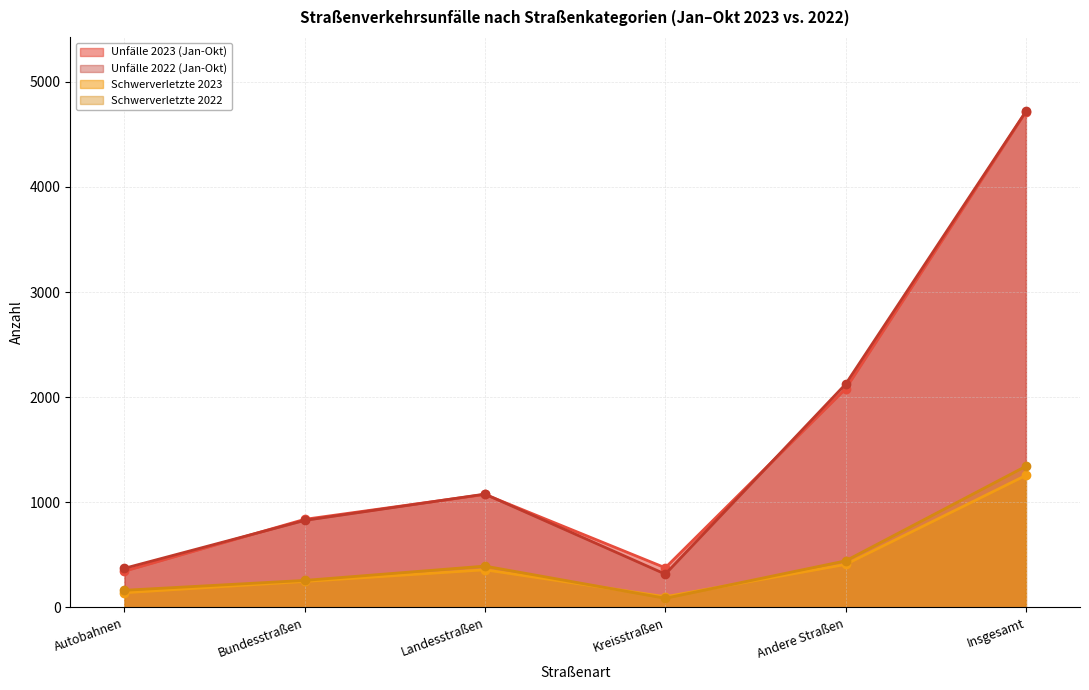

What are all the series names shown in the legend?

Unfälle 2023 (Jan-Okt), Unfälle 2022 (Jan-Okt), Schwerverletzte 2023, Schwerverletzte 2022